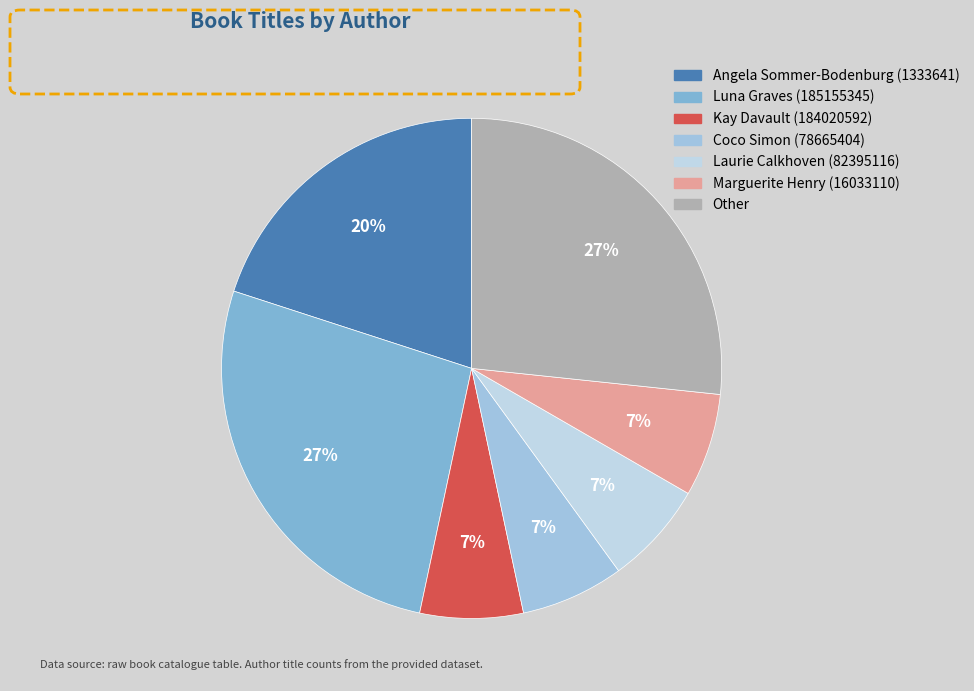

Does any single category account for the majority?

No